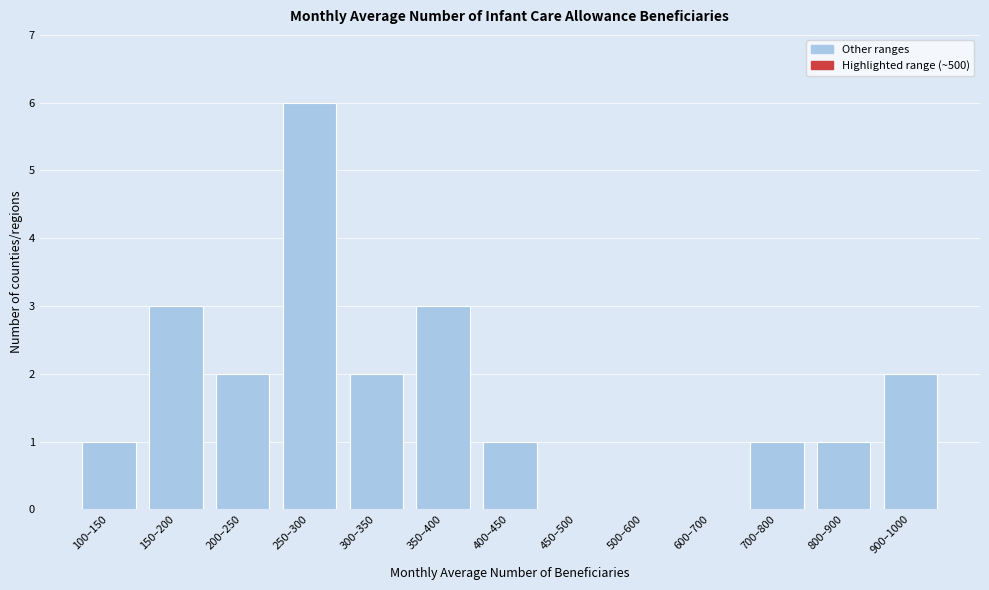

Reading left to right, transcribe all the data shown in this chart.

100–150=1	150–200=3	200–250=2	250–300=6	300–350=2	350–400=3	400–450=1	450–500=0	500–600=0	600–700=0	700–800=1	800–900=1	900–1000=2